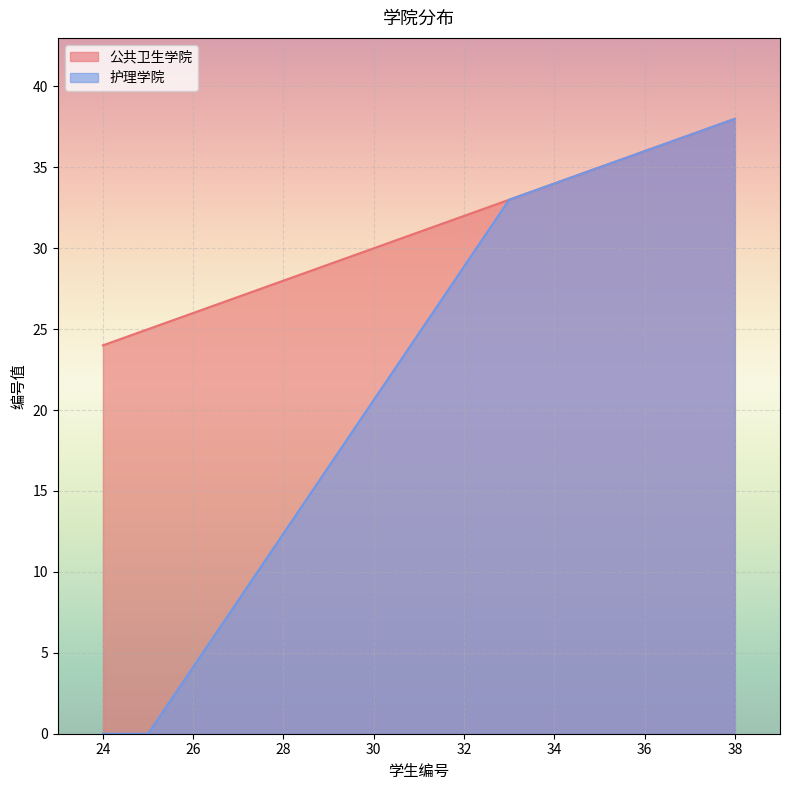

List the series in order of their overall mean, lowest first.

护理学院, 公共卫生学院